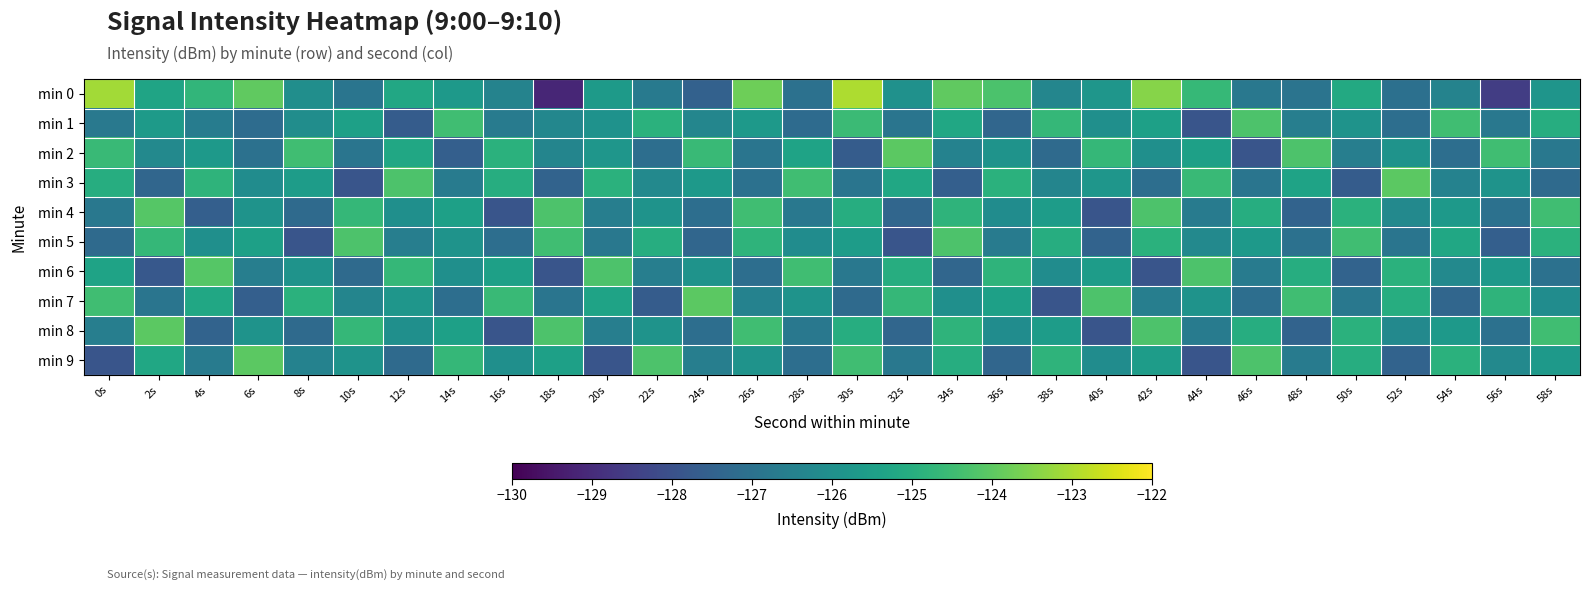

Rank the series by their maximum value, from highest to lowest.

min 0, min 2, min 3, min 7, min 8, min 9, min 4, min 6, min 1, min 5